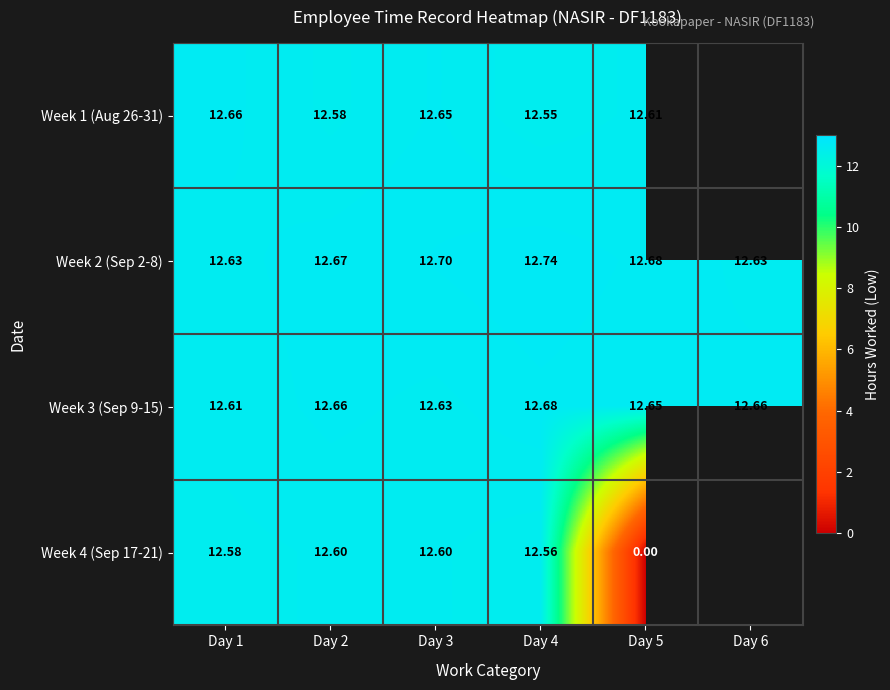

Is the value of Week 2 (Sep 2-8) at Day 3 greater than the value of Week 4 (Sep 17-21) at Day 4?

Yes